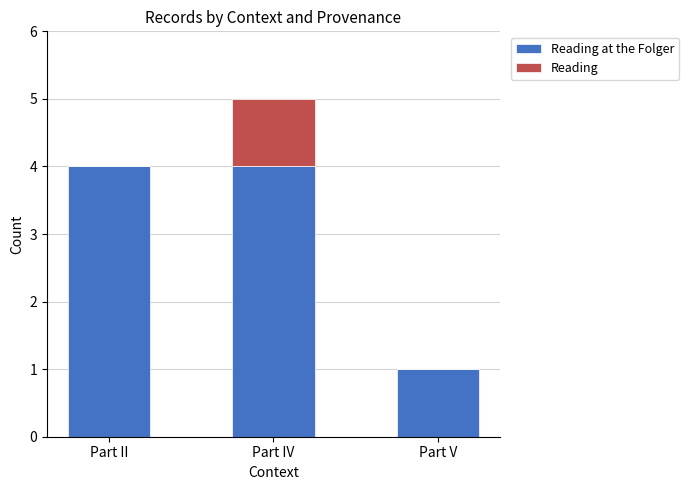

Does the chart contain stacked bars?

Yes